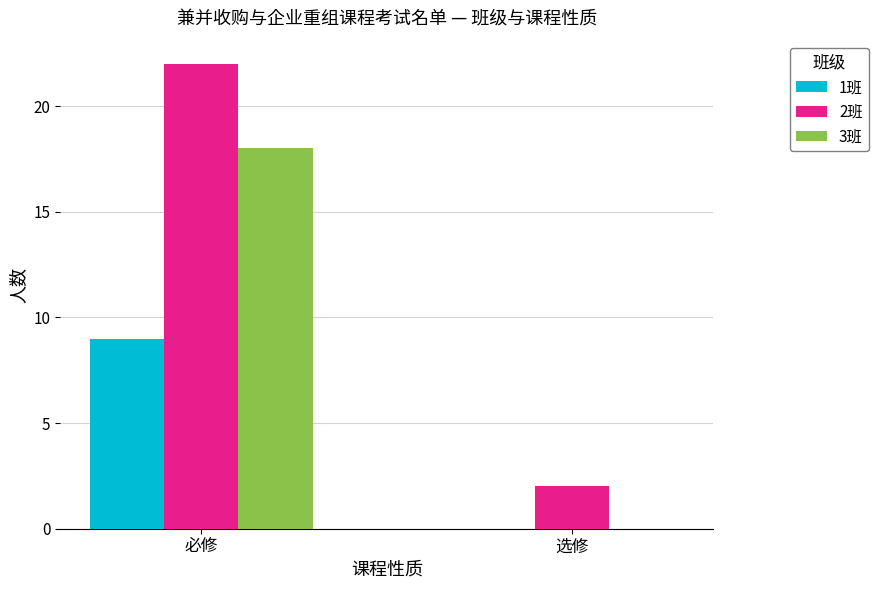

At which category does the chart reach its peak across all series?

必修